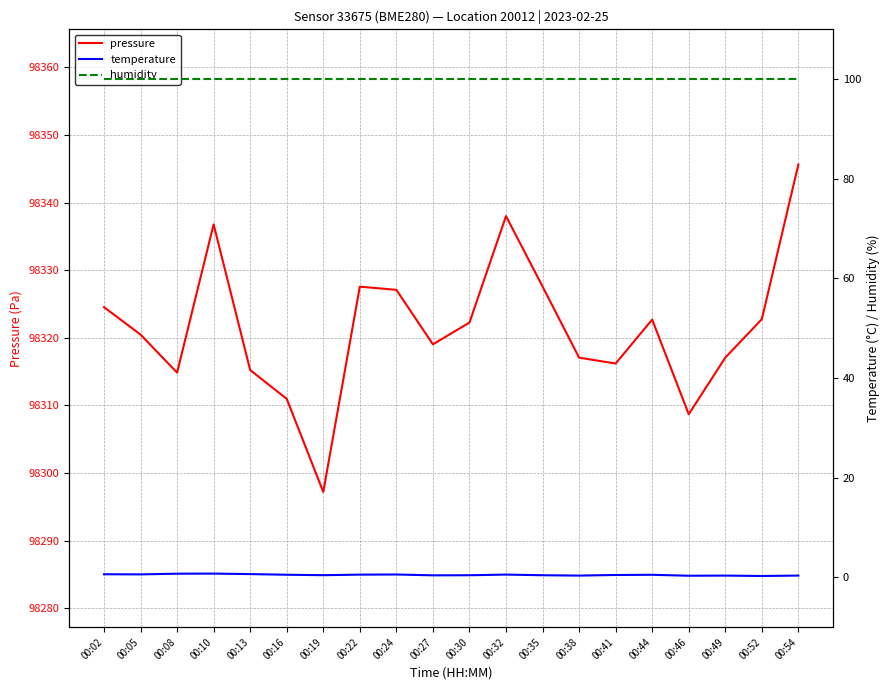

Where is the first local minimum for temperature?

00:05